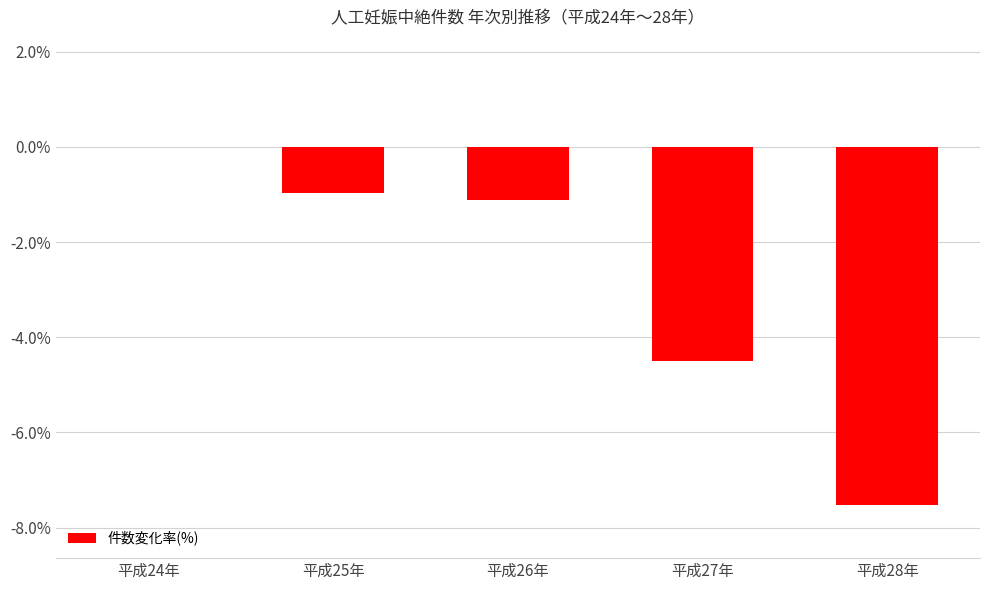

Reading right to left, what are all the values shown in this chart?

-7.5	-4.5	-1.1	-1.0	0.0